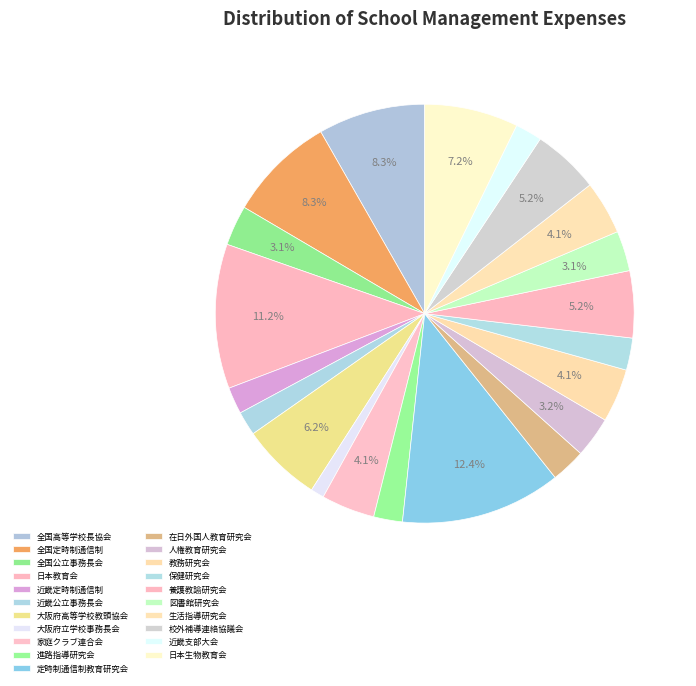

How many slices are in this pie chart?

21